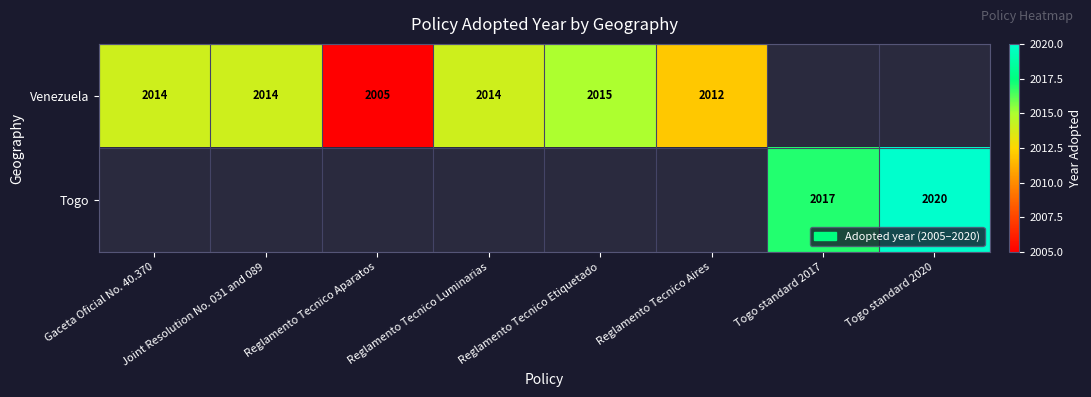

Is it true that Venezuela equals 2005 at Reglamento Tecnico Aparatos?

True